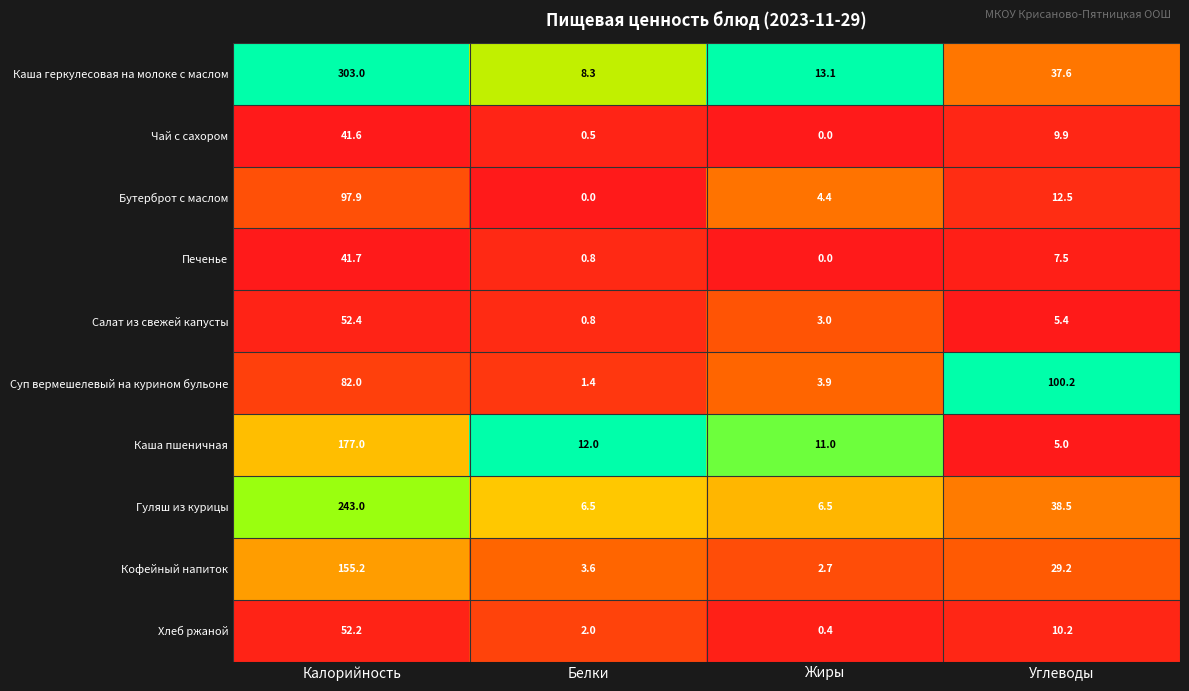

True or false: Хлеб ржаной has a value of 52.2 at Калорийность.

True